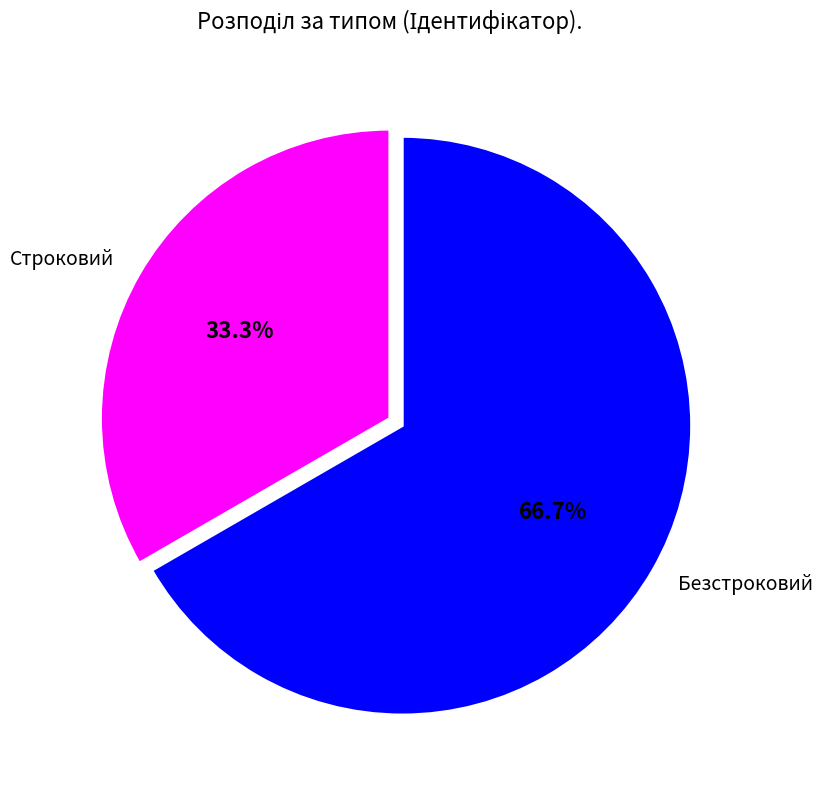

To the nearest percent, what is the difference between the largest and smallest slice percentages?

33%